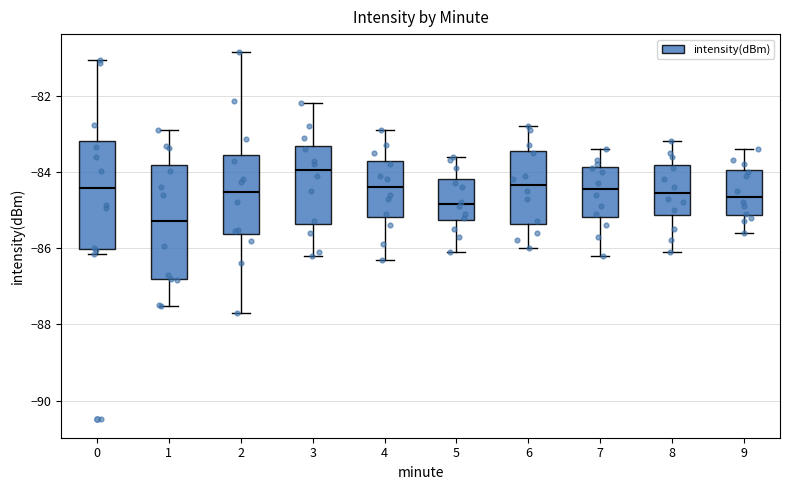

Where does the median line of the box at x = 3 sit on the y-axis? The values are not printed on the chart, so give them approximately, as read against the axis.

-84.0